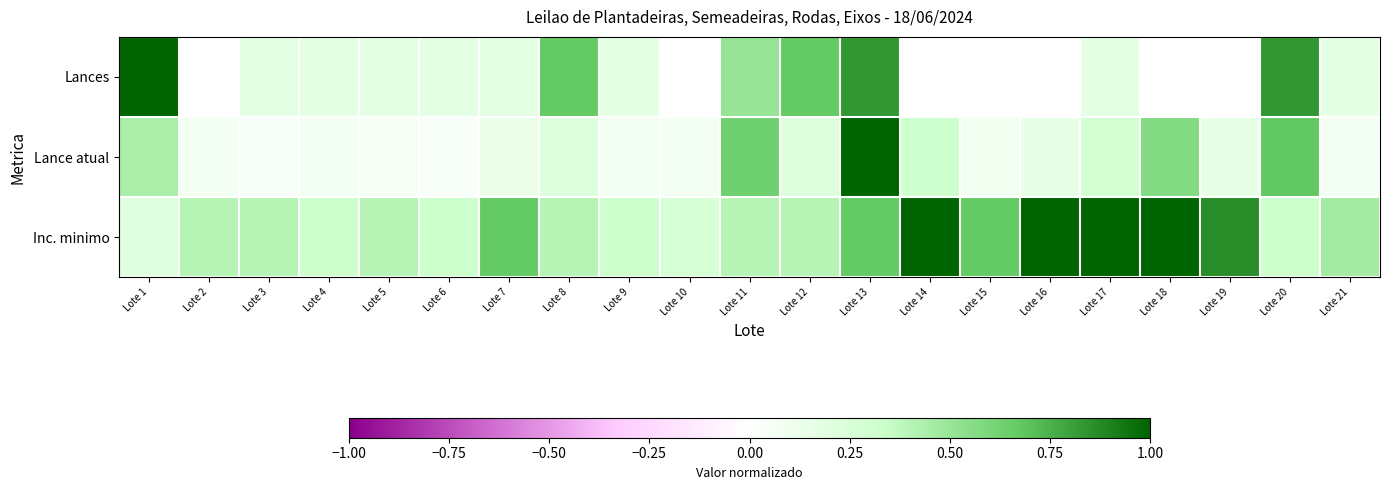

Reading right to left, what are all the values shown in this chart?

Lances: Lote 21=0.2	Lote 20=0.8	Lote 19=0.0	Lote 18=0.0	Lote 17=0.2	Lote 16=0.0	Lote 15=0.0	Lote 14=0.0	Lote 13=0.8	Lote 12=0.7	Lote 11=0.5	Lote 10=0.0	Lote 9=0.2	Lote 8=0.7	Lote 7=0.2	Lote 6=0.2	Lote 5=0.2	Lote 4=0.2	Lote 3=0.2	Lote 2=0.0	Lote 1=1.0
Lance atual: Lote 21=0.1	Lote 20=0.7	Lote 19=0.1	Lote 18=0.6	Lote 17=0.3	Lote 16=0.1	Lote 15=0.1	Lote 14=0.3	Lote 13=1.0	Lote 12=0.2	Lote 11=0.6	Lote 10=0.1	Lote 9=0.1	Lote 8=0.2	Lote 7=0.1	Lote 6=0.0	Lote 5=0.1	Lote 4=0.1	Lote 3=0.0	Lote 2=0.1	Lote 1=0.4
Inc. minimo: Lote 21=0.5	Lote 20=0.3	Lote 19=0.9	Lote 18=1.0	Lote 17=1.0	Lote 16=1.0	Lote 15=0.7	Lote 14=1.0	Lote 13=0.7	Lote 12=0.4	Lote 11=0.4	Lote 10=0.3	Lote 9=0.3	Lote 8=0.4	Lote 7=0.7	Lote 6=0.3	Lote 5=0.4	Lote 4=0.3	Lote 3=0.4	Lote 2=0.4	Lote 1=0.2